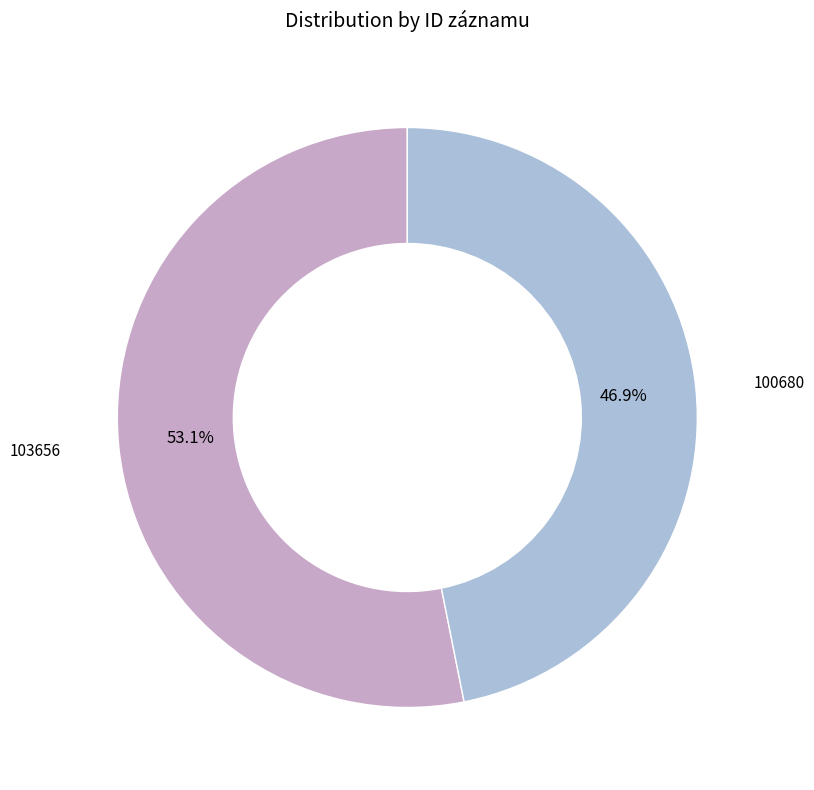

What portion of the pie excludes 103656?

46.9%